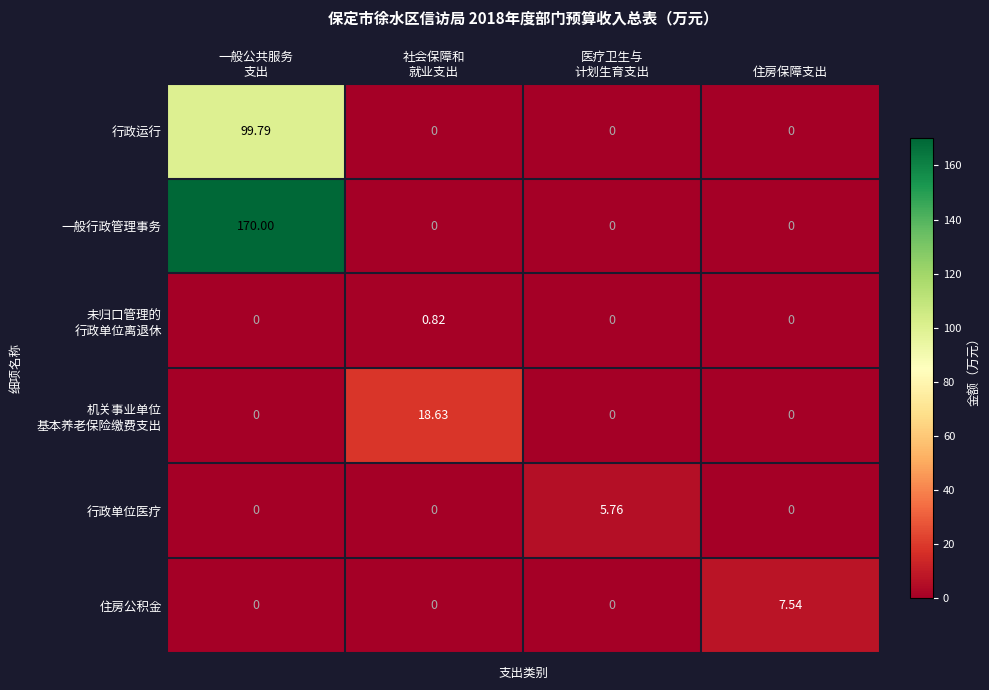

Which category has the highest value across all series?

一般公共服务
支出